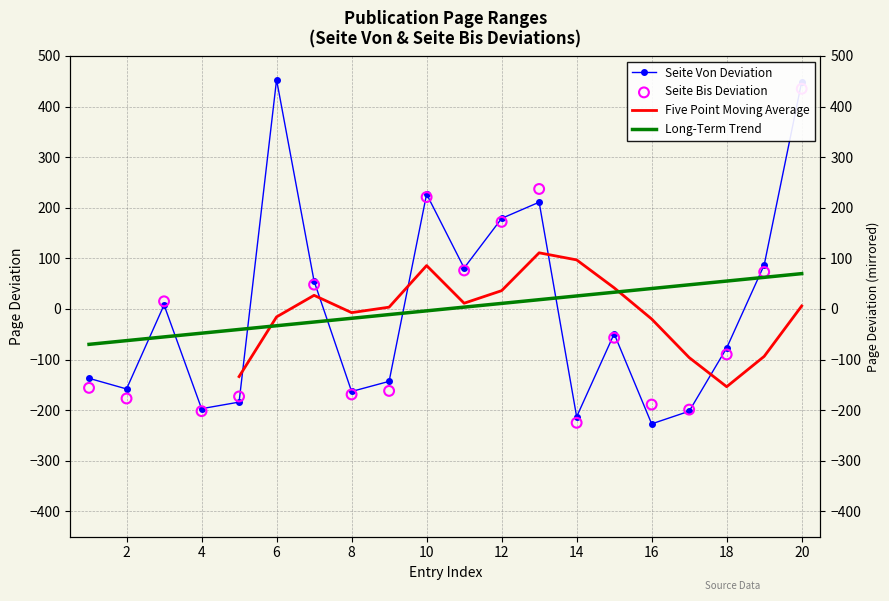

Which series reaches the minimum Y coordinate?

Seite Von Deviation